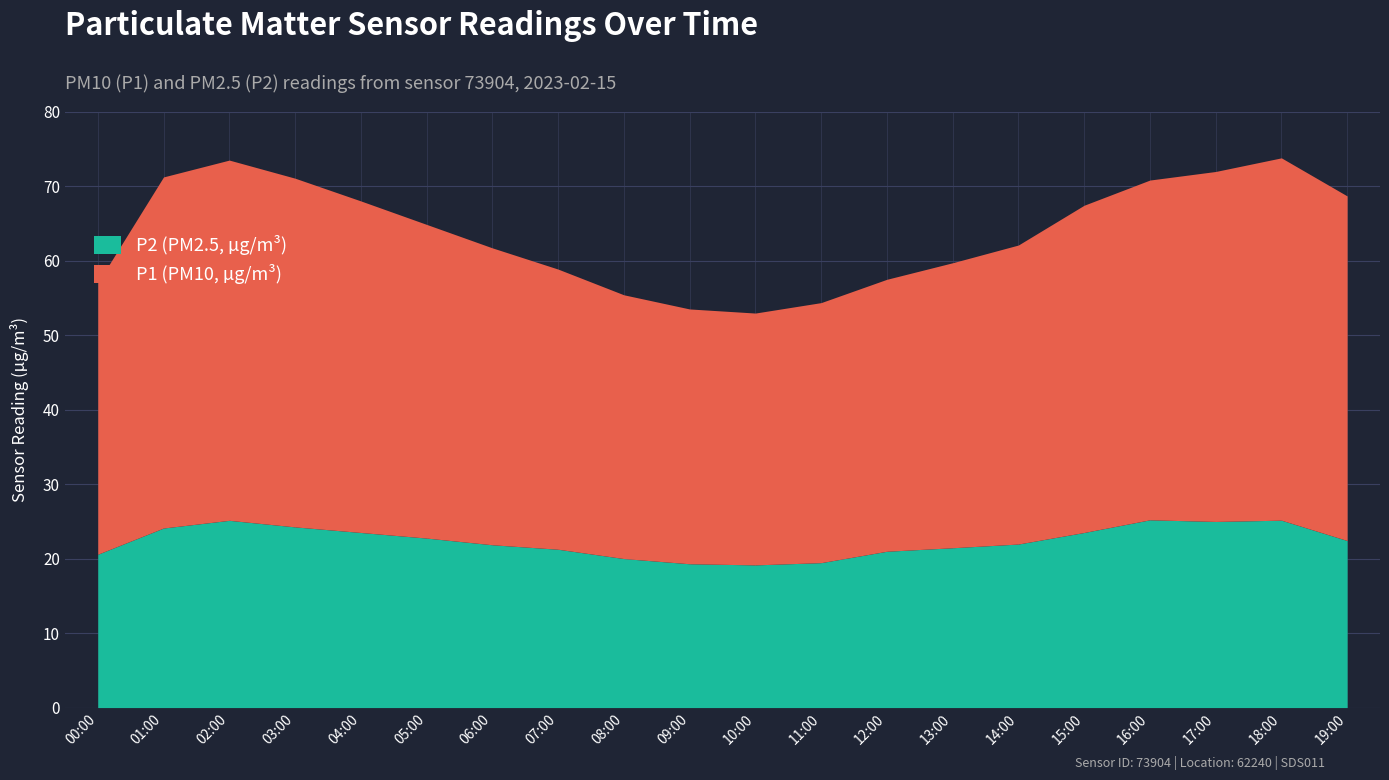

Reading left to right, transcribe all the data shown in this chart.

P1: 00:00=36.4	01:00=47.1	02:00=48.4	03:00=46.8	04:00=44.5	05:00=42.1	06:00=39.9	07:00=37.6	08:00=35.4	09:00=34.2	10:00=33.8	11:00=34.9	12:00=36.5	13:00=38.2	14:00=40.1	15:00=43.9	16:00=45.6	17:00=47.0	18:00=48.6	19:00=46.2
P2: 00:00=20.6	01:00=24.1	02:00=25.1	03:00=24.2	04:00=23.5	05:00=22.8	06:00=21.9	07:00=21.2	08:00=20.0	09:00=19.3	10:00=19.1	11:00=19.4	12:00=21.0	13:00=21.4	14:00=21.9	15:00=23.5	16:00=25.2	17:00=25.0	18:00=25.1	19:00=22.4